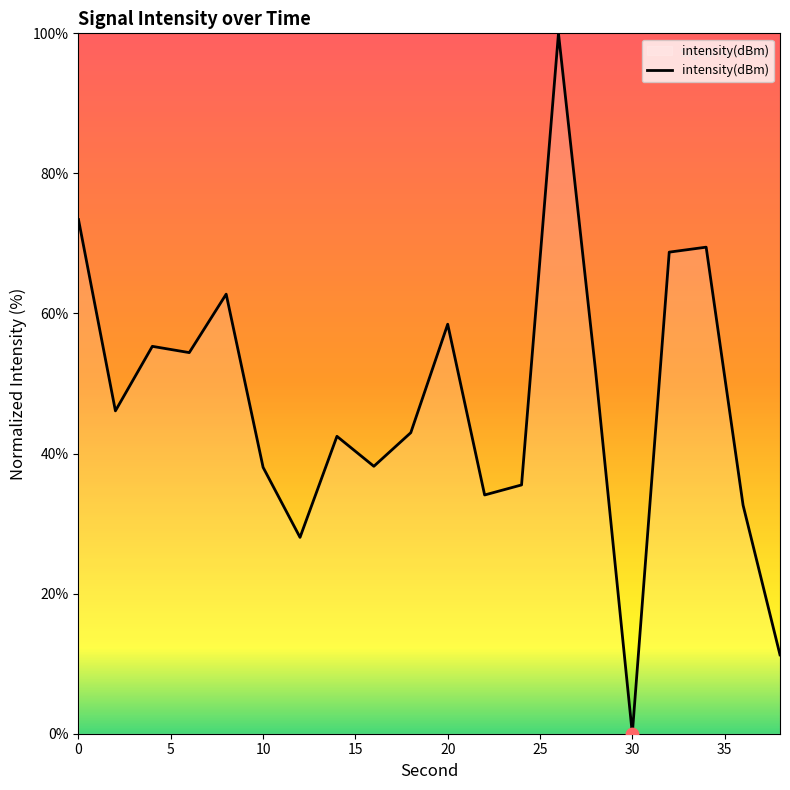

How many lines are shown in the chart?

1